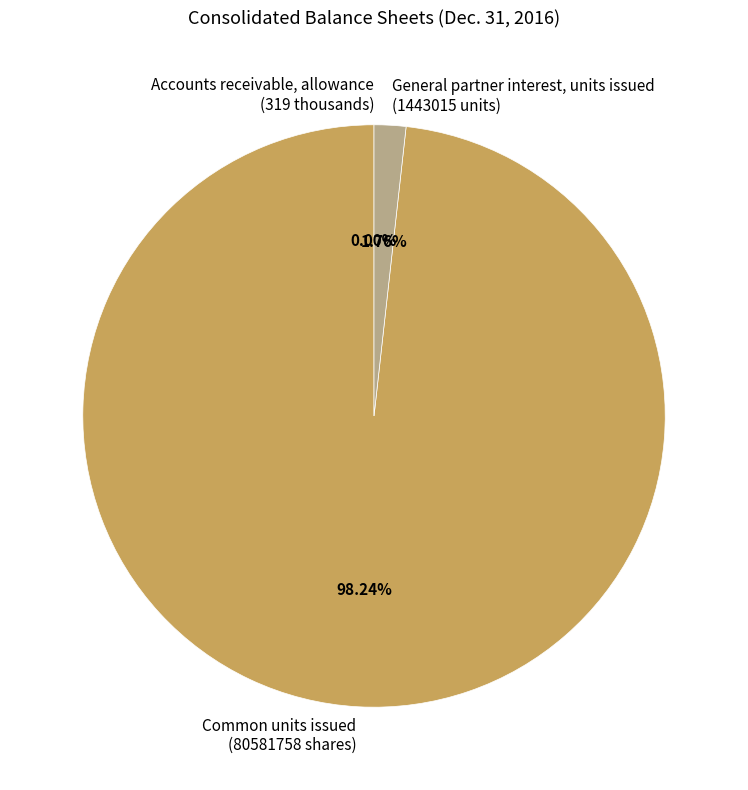

Which has a higher value, General partner interest, units issued (1443015 units) or Common units issued (80581758 shares)?

Common units issued (80581758 shares)